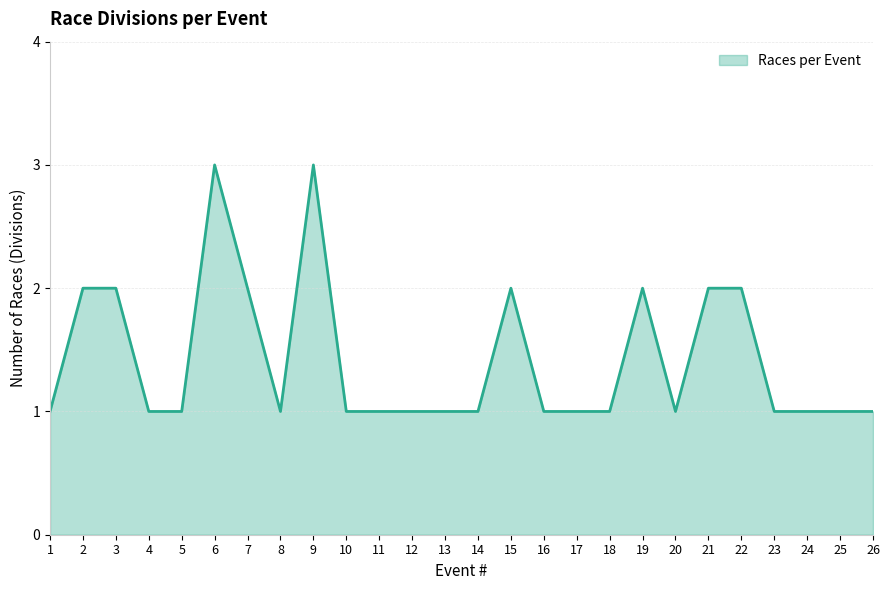

What is the maximum value shown in the chart?

3